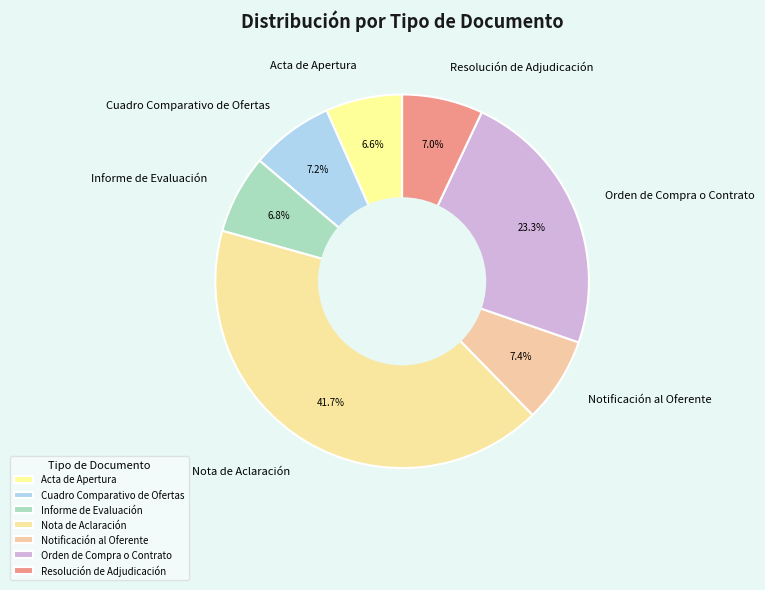

To the nearest percent, what portion does Nota de Aclaración represent?

42%